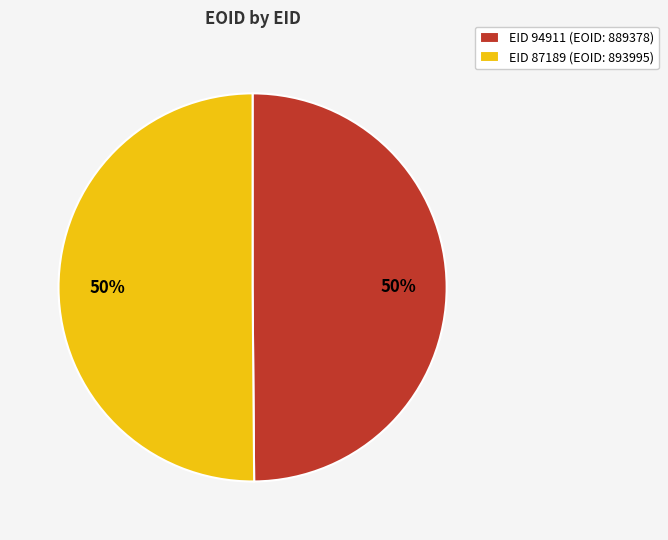

To the nearest percent, what is the combined percentage of EID 94911 (EOID: 889378) and EID 87189 (EOID: 893995)?

100%